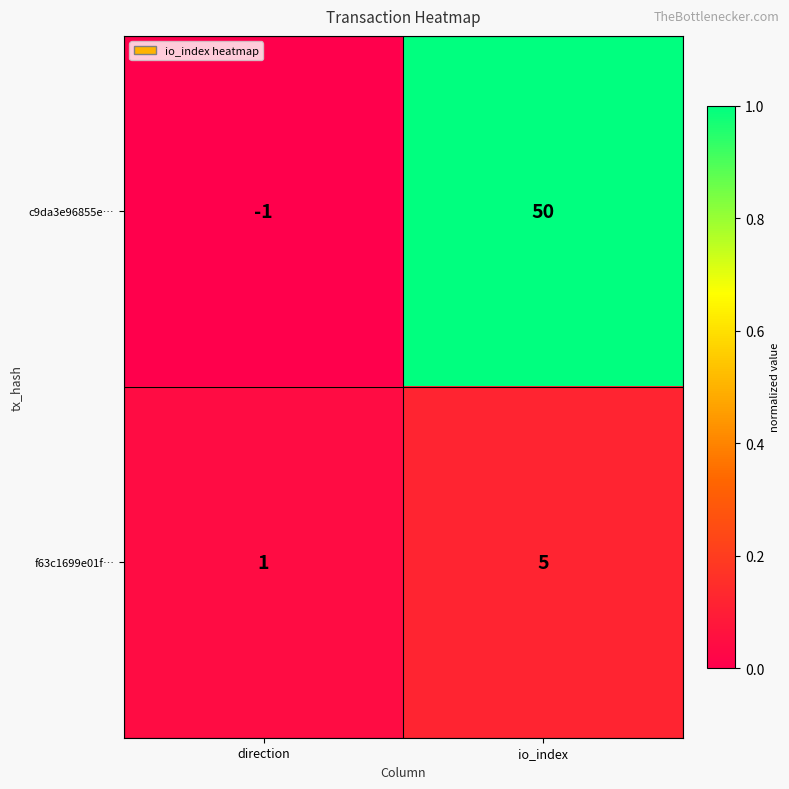

Which series has the largest total across all categories?

c9da3e96855e…